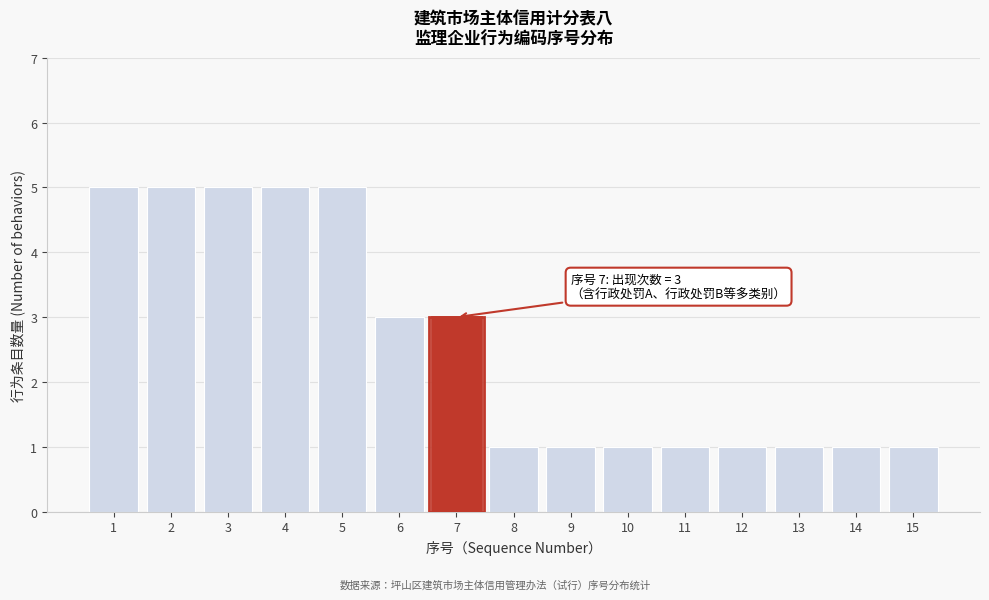

Reading right to left, extract all data points from this chart.

15=1	14=1	13=1	12=1	11=1	10=1	9=1	8=1	7=3	6=3	5=5	4=5	3=5	2=5	1=5